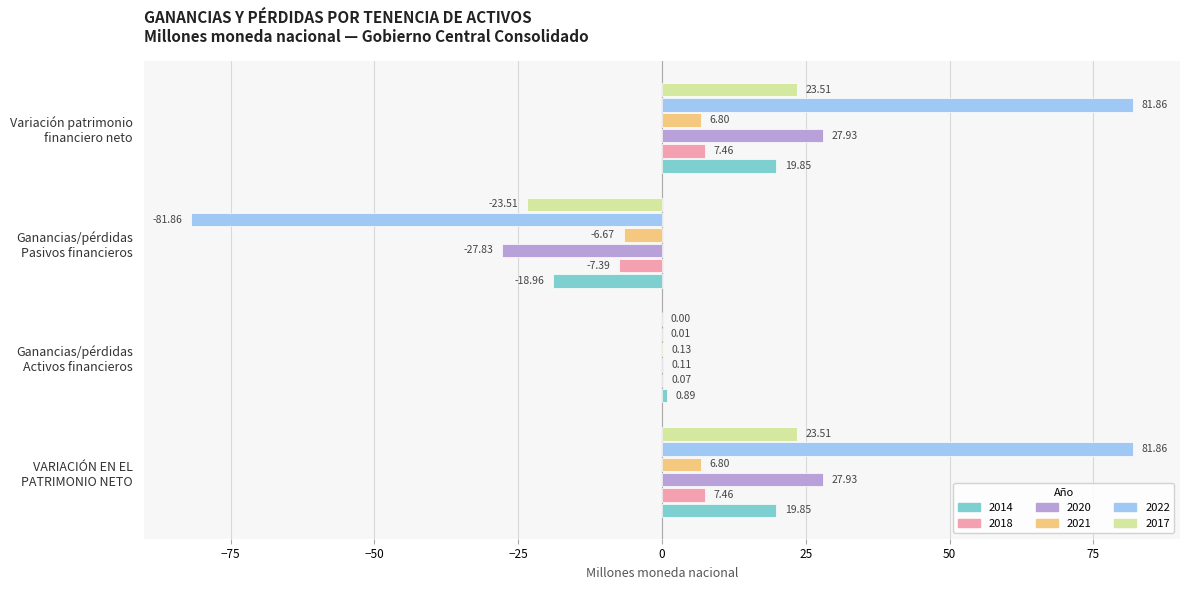

What is the sum of all 2014 values?

21.6